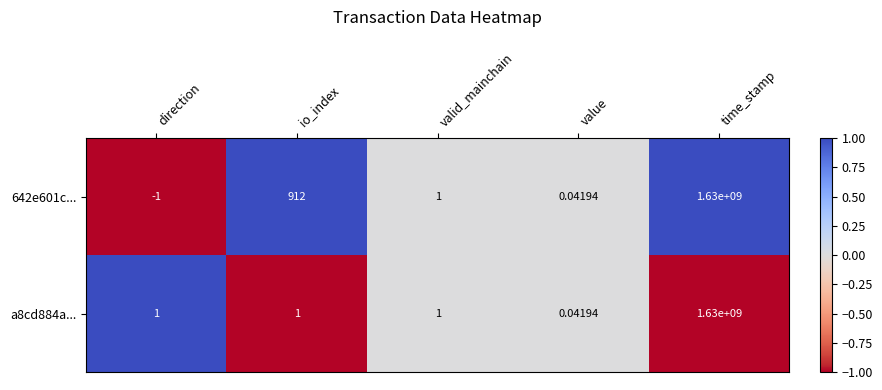

At which category is the sum across all series the highest?

time_stamp